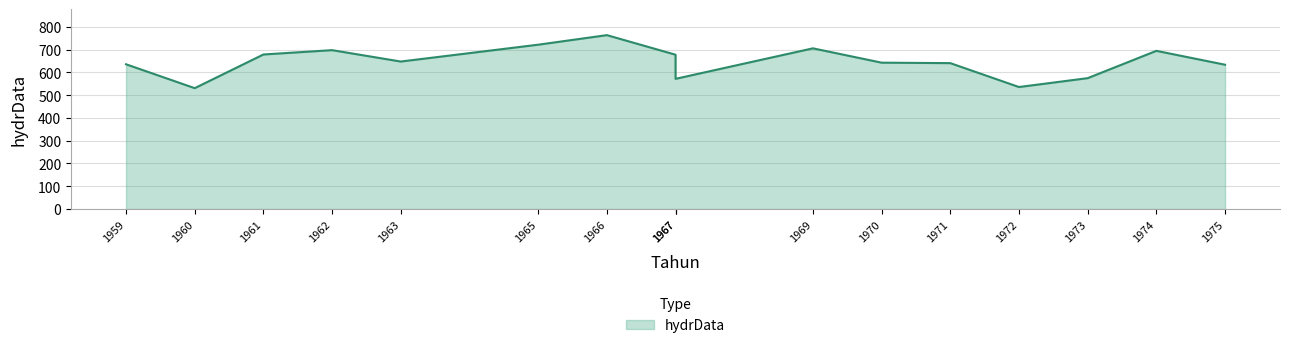

The chart shows a value of 242 at 1970. True or false?

False